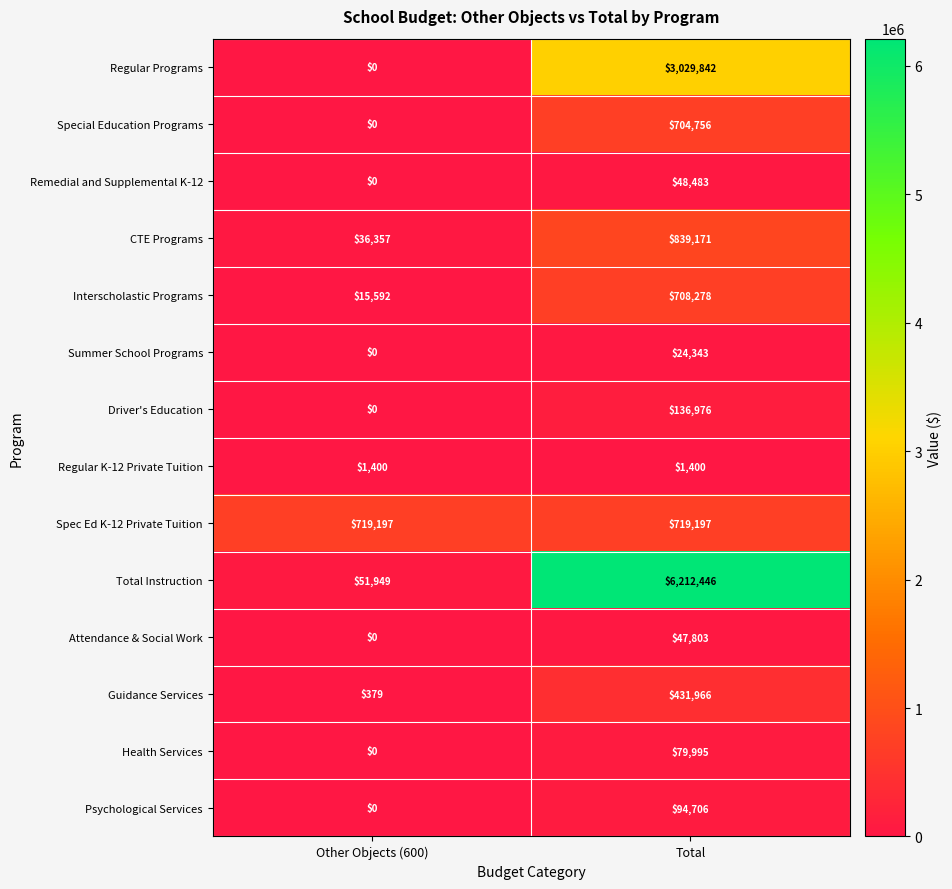

What is the average value of the CTE Programs series?

437764